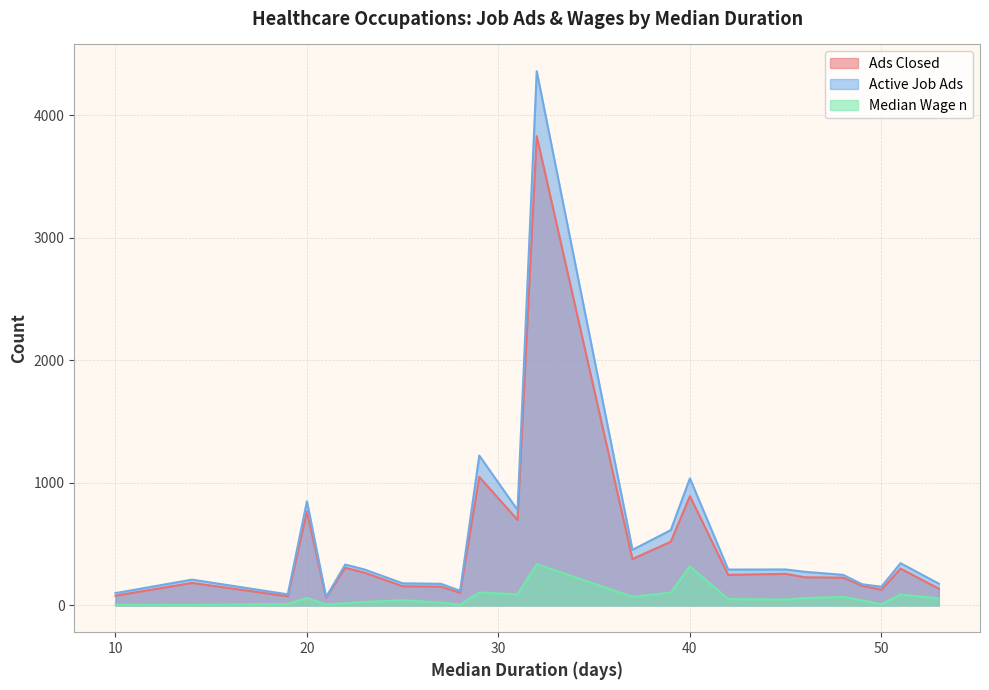

Does the chart have visible grid lines?

Yes